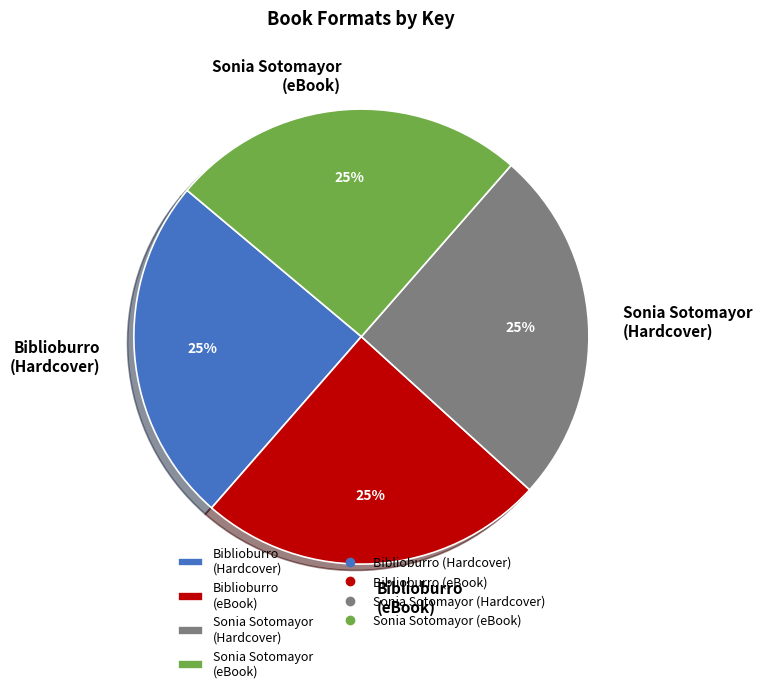

To the nearest percent, what is the average slice percentage?

25%